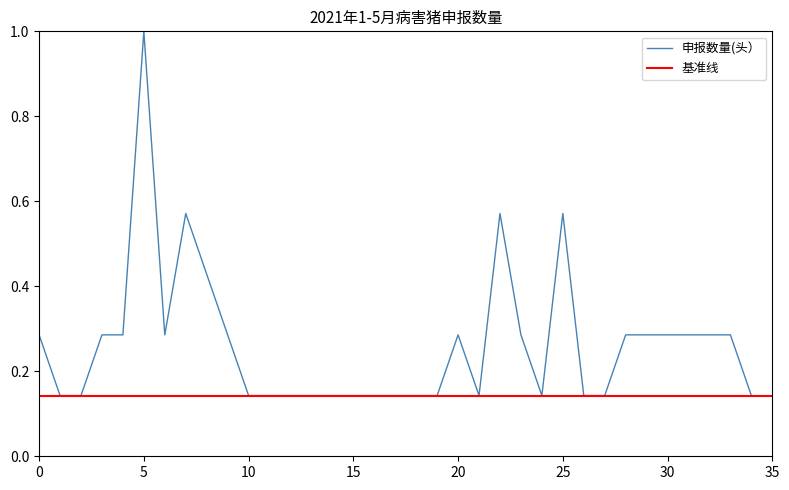

What is the maximum value shown in the chart?

1.0